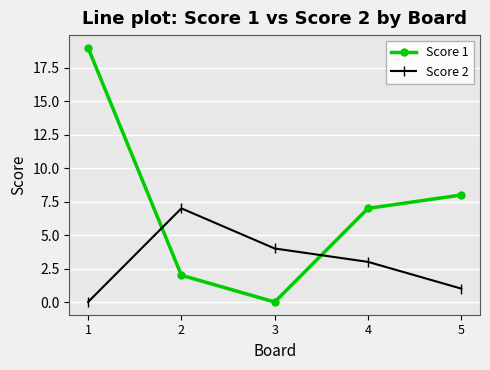

Which series has the largest total across all categories?

Score 1